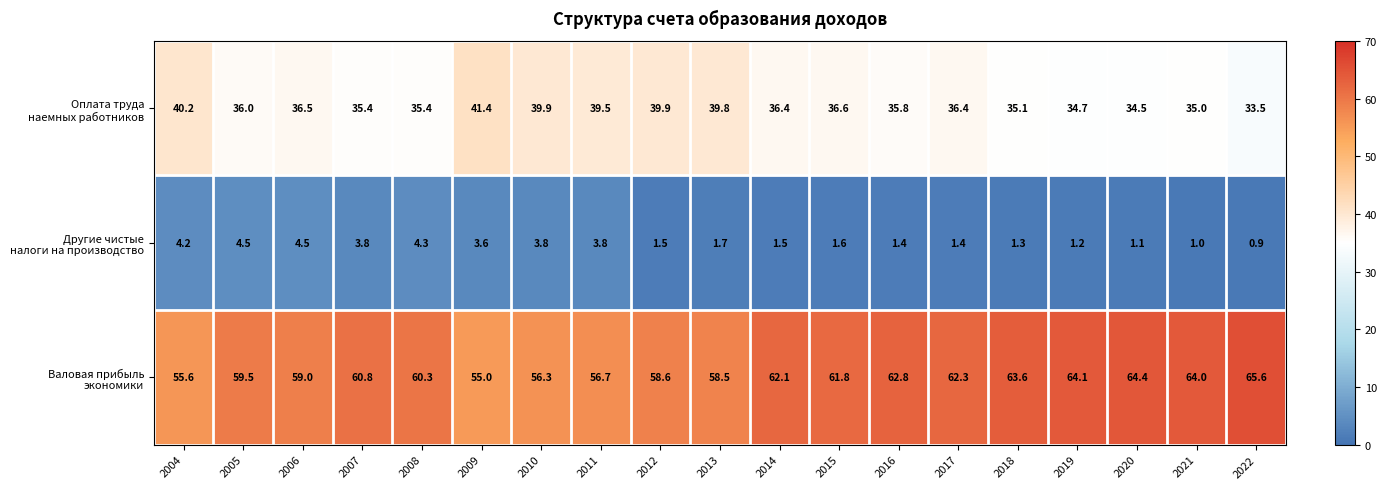

How many categories are shown in the chart?

19